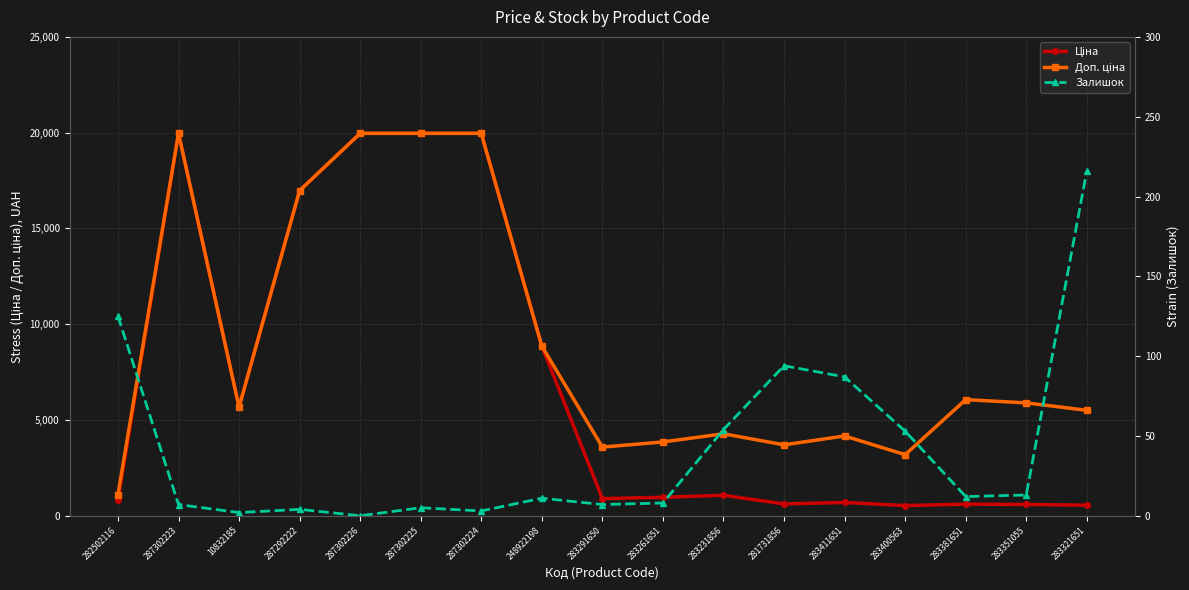

What is the value of the Залишок point at the 9th from the left?

7.0